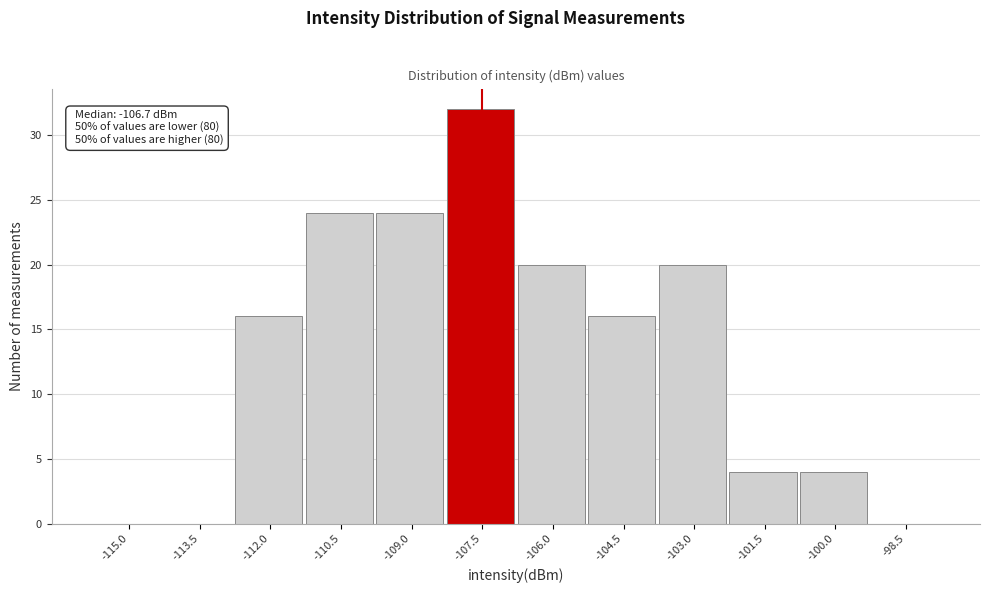

Reading right to left, list all the values displayed in this chart.

-98.5=0	-100.0=4	-101.5=4	-103.0=20	-104.5=16	-106.0=20	-107.5=32	-109.0=24	-110.5=24	-112.0=16	-113.5=0	-115.0=0